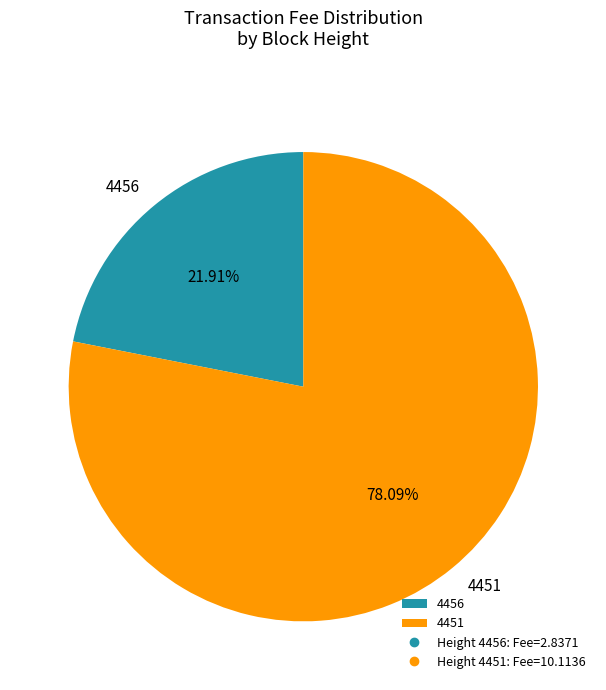

The 4456 slice represents 35% of the pie. True or false?

False